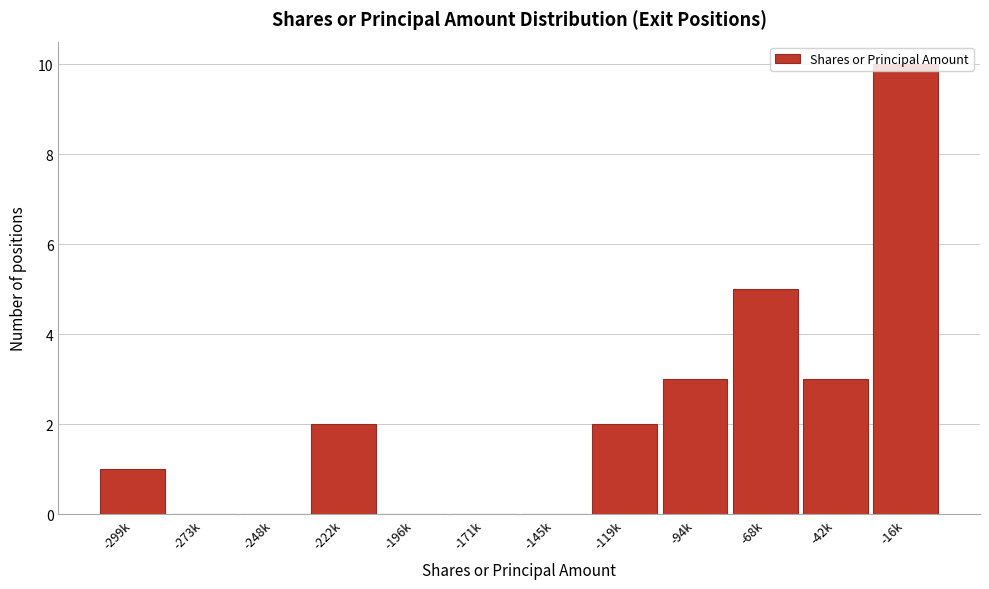

Between -16k and -273k, which is larger?

-16k